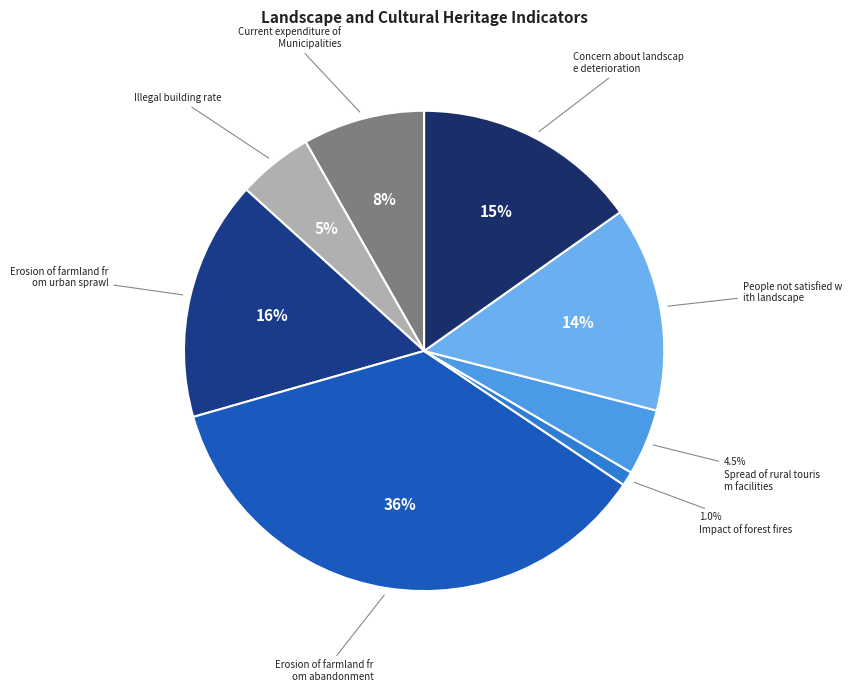

What is the smallest slice in the pie chart?

Impact of forest fires